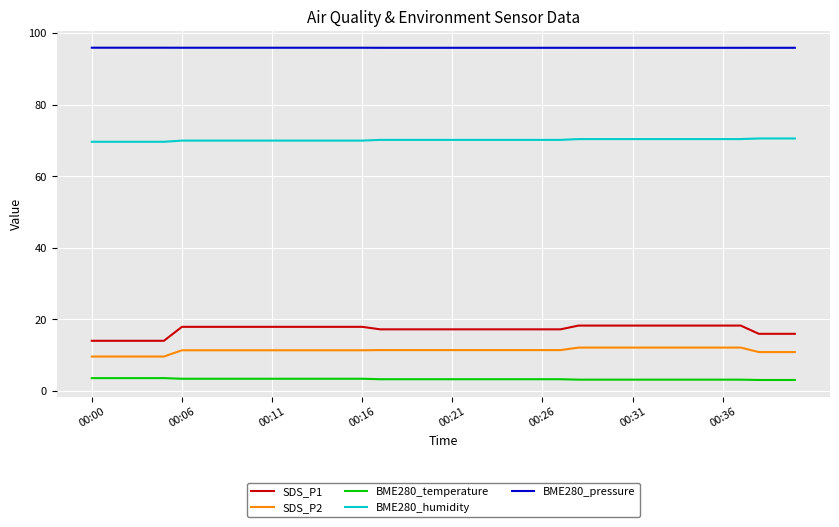

What is the minimum value for BME280_humidity?

69.7